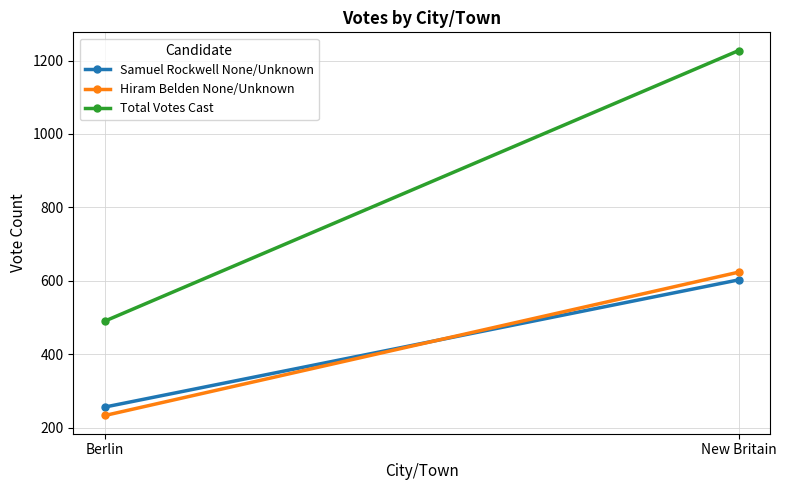

Which series has the largest range (max minus min)?

Total Votes Cast